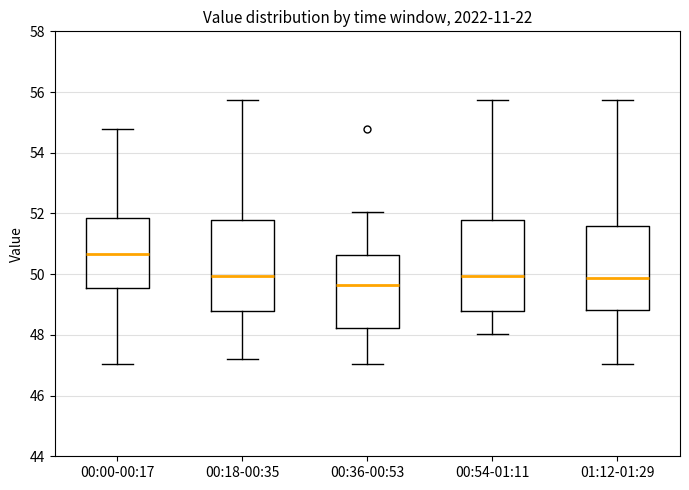

Reading left to right, read every box against the y-axis: the position of its median line, the range the box covers, and the ends of its whiskers. The values are not printed on the chart, so give them approximately, as read against the axis.

00:00-00:17: median 50.6, box 49.6 to 51.8, whiskers 47.0 to 54.8
00:18-00:35: median 50.0, box 48.8 to 51.8, whiskers 47.2 to 55.8
00:36-00:53: median 49.6, box 48.2 to 50.6, whiskers 47.0 to 52.0
00:54-01:11: median 50.0, box 48.8 to 51.8, whiskers 48.0 to 55.8
01:12-01:29: median 49.8, box 48.8 to 51.6, whiskers 47.0 to 55.8